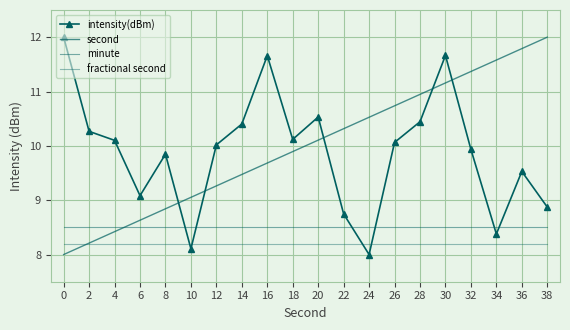

Which series has the largest range (max minus min)?

intensity(dBm)